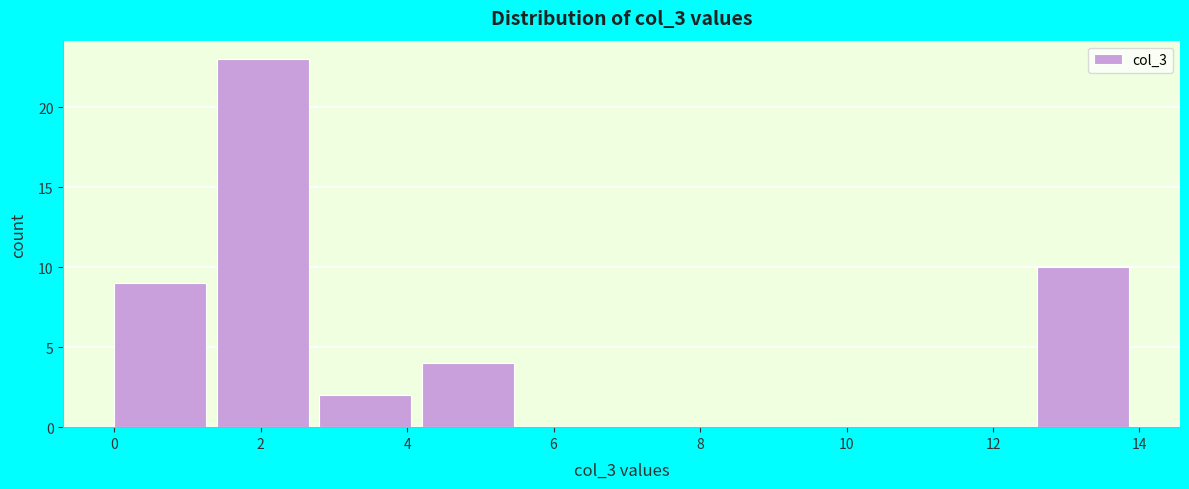

Which range on the x-axis has the tallest bar?

1.4 to 2.8